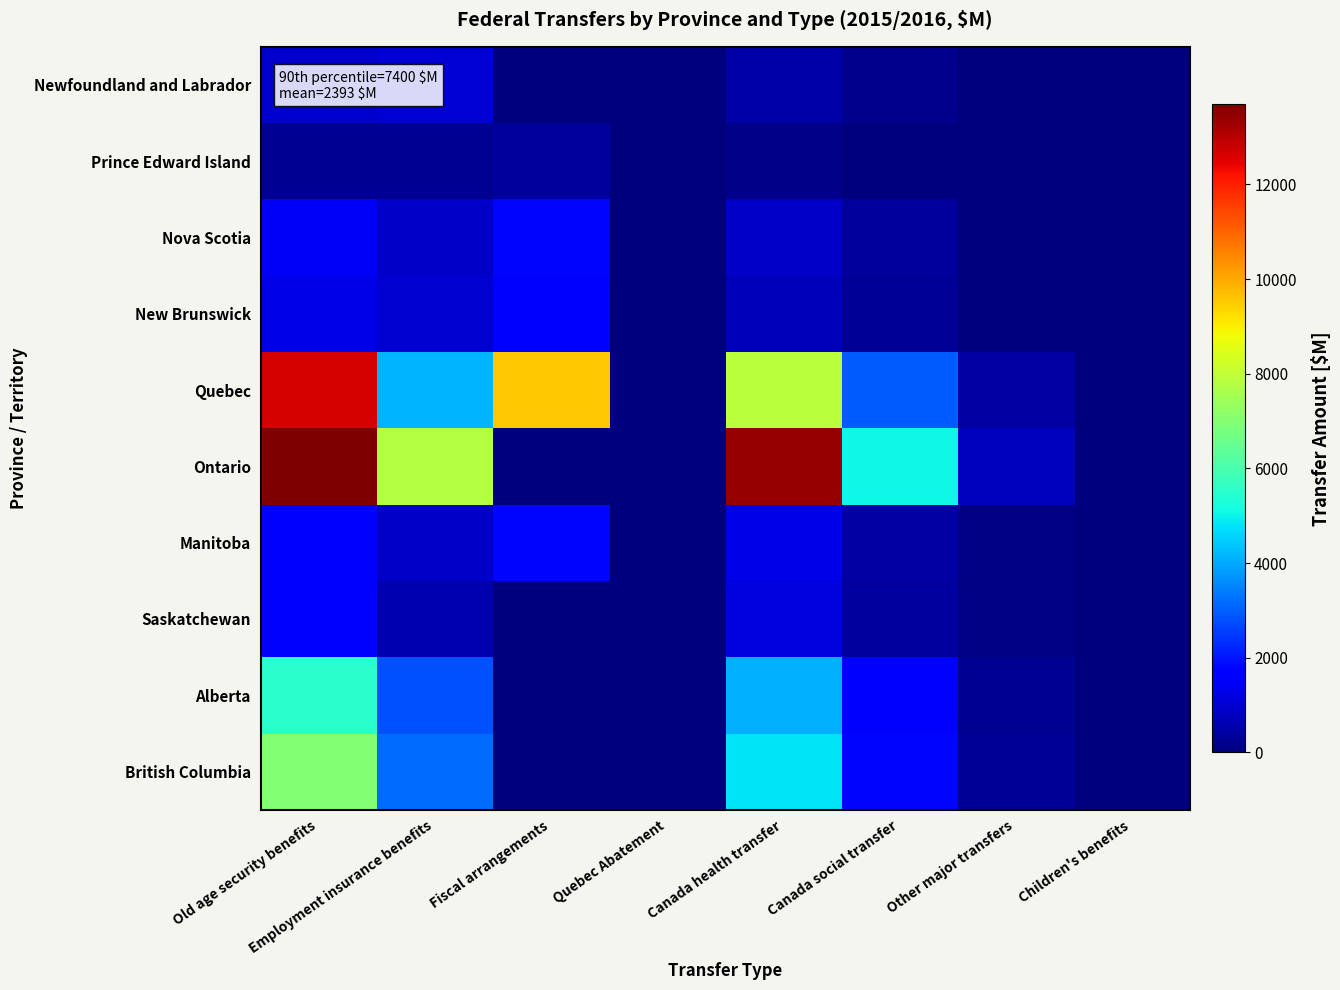

Which series changed the most between Fiscal arrangements and Canada health transfer?

Ontario